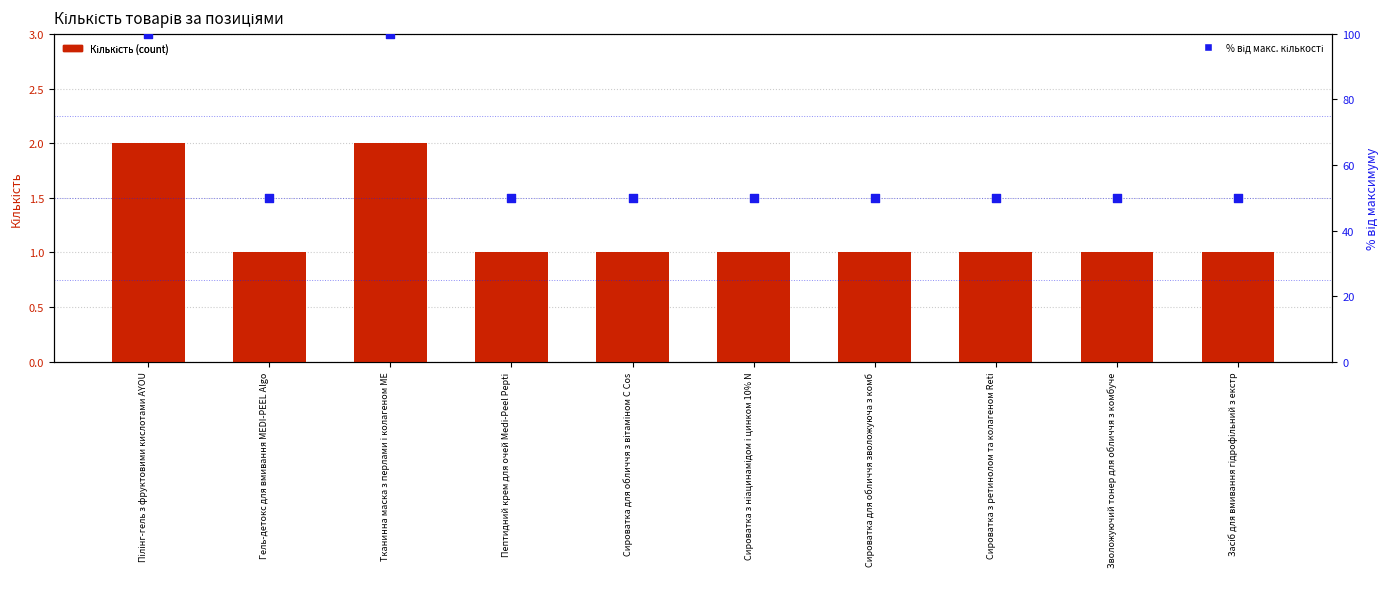

What are all the series names shown in the legend?

Кількість (count), % від макс. кількості